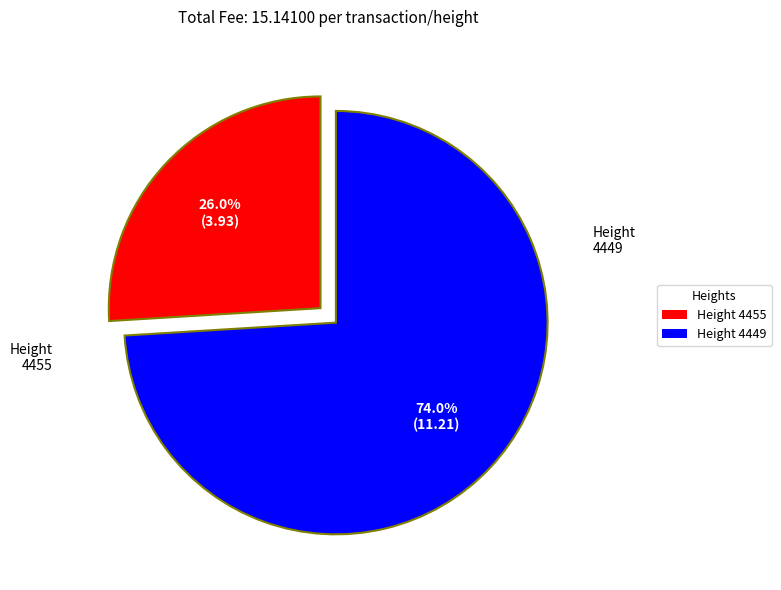

Rank the categories by value from lowest to highest.

Height 4455, Height 4449